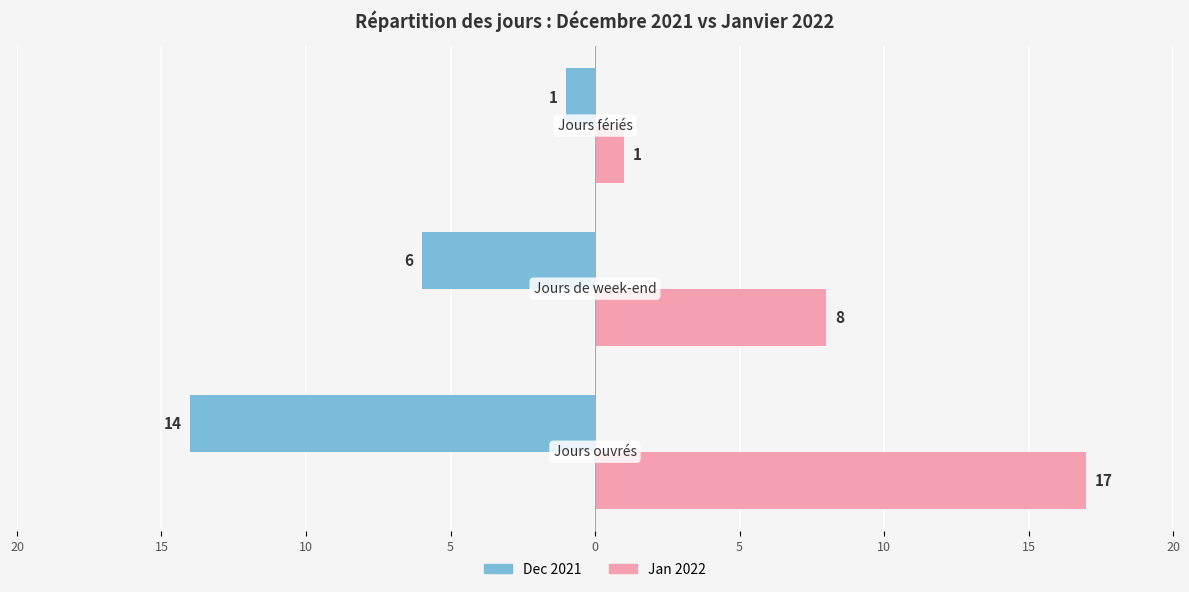

Which series changed the most between 20 and 10?

Jan 2022